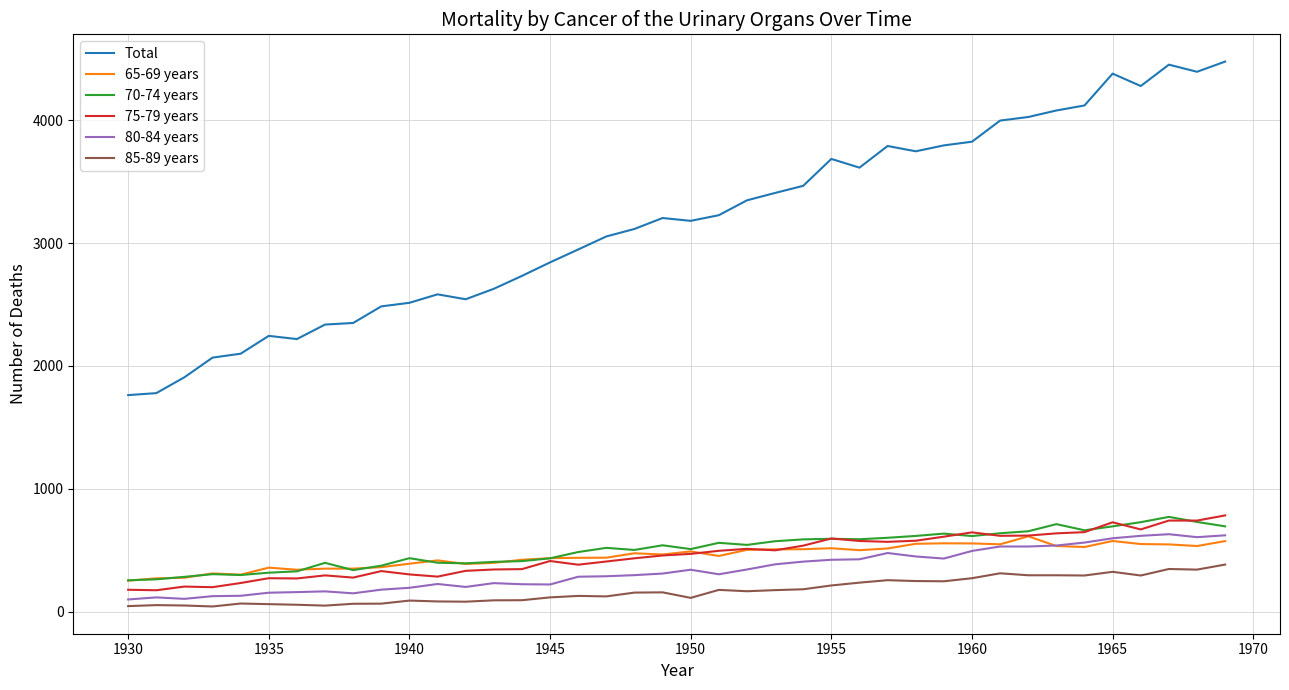

How many lines are shown in the chart?

6